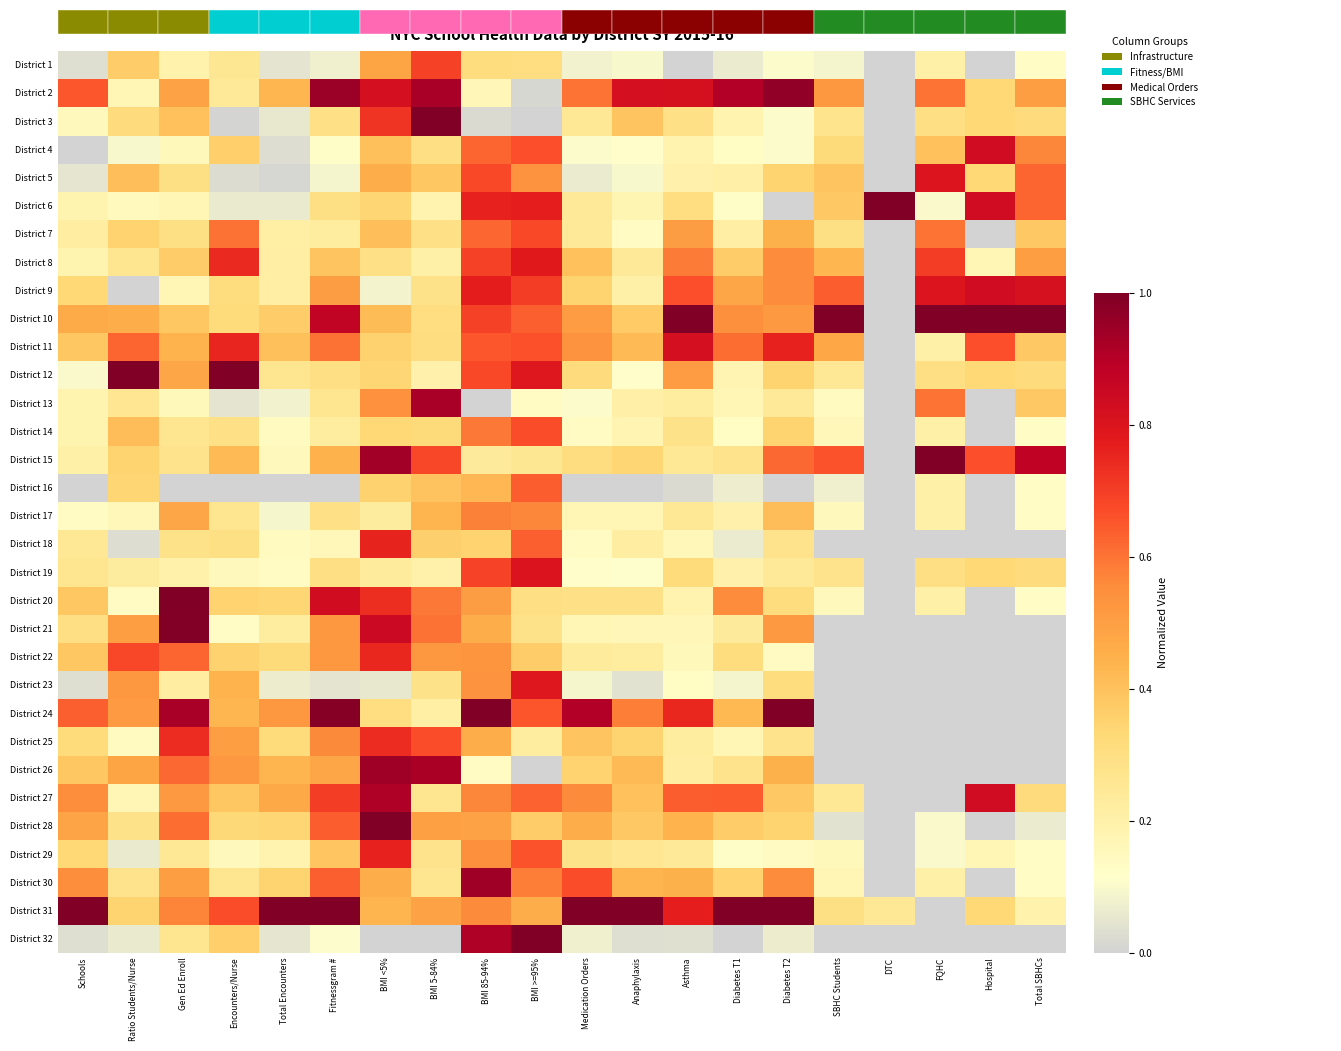

Between Ratio Students/Nurse and Total Encounters, which is larger?

Ratio Students/Nurse